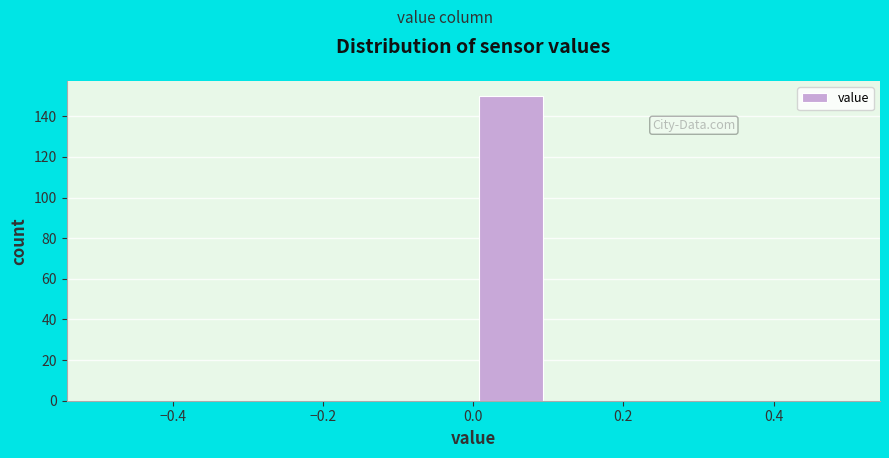

Reading left to right, transcribe this chart: for each bar, give the range it covers on the x-axis and its height. The values are not printed on the chart, so give them approximately, as read against the axis.

-0.5 to -0.4: 0
-0.4 to -0.3: 0
-0.3 to -0.2: 0
-0.2 to -0.1: 0
-0.1 to 0.0: 0
0.0 to 0.1: 150
0.1 to 0.2: 0
0.2 to 0.3: 0
0.3 to 0.4: 0
0.4 to 0.5: 0